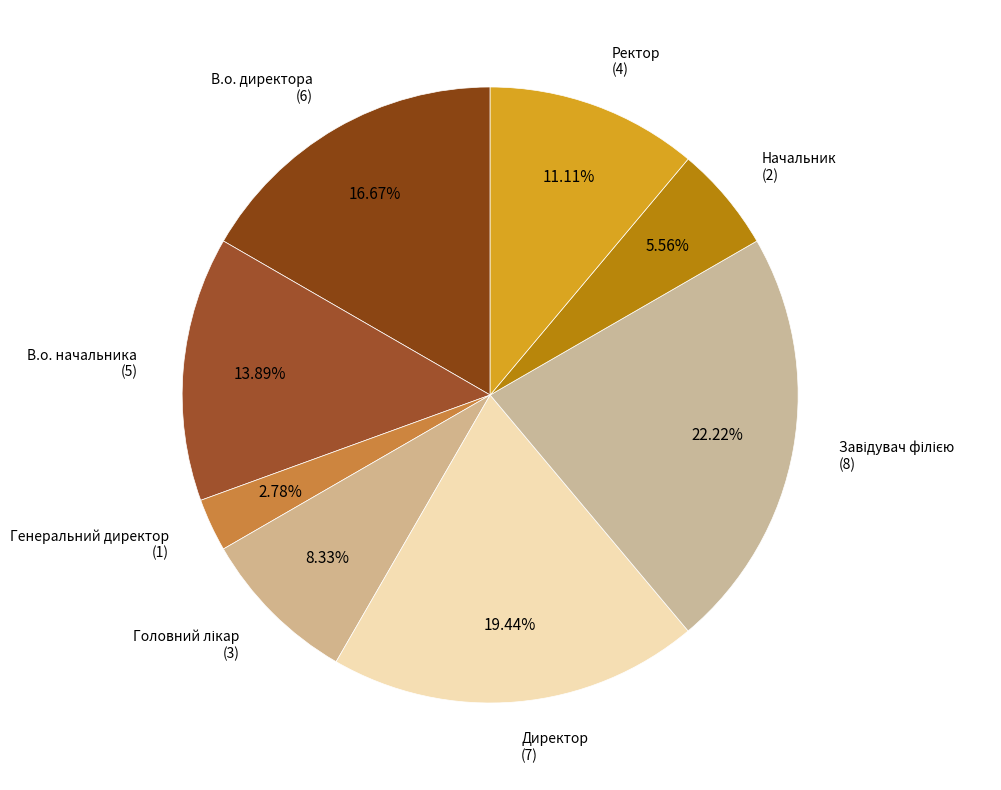

What percentage is NOT represented by Генеральний директор?

97.2%